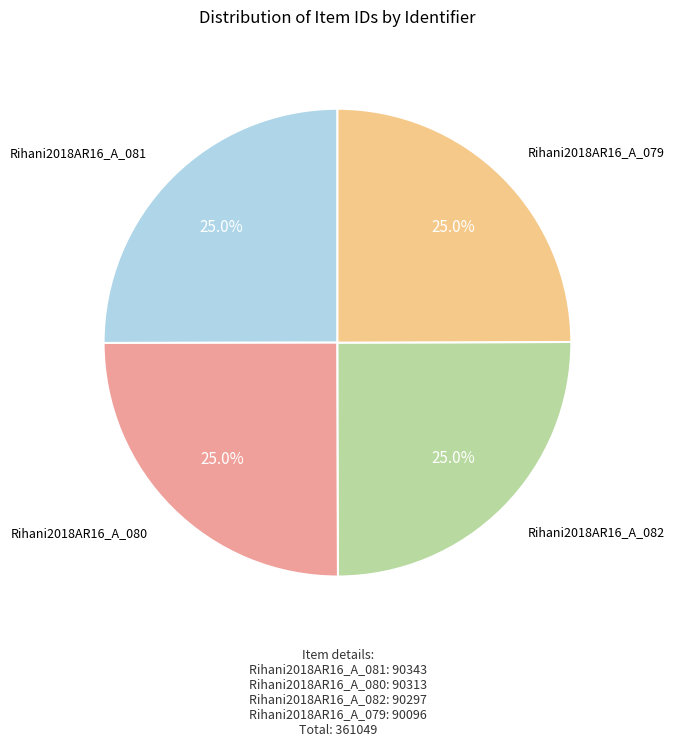

Count the number of slices in the pie.

4